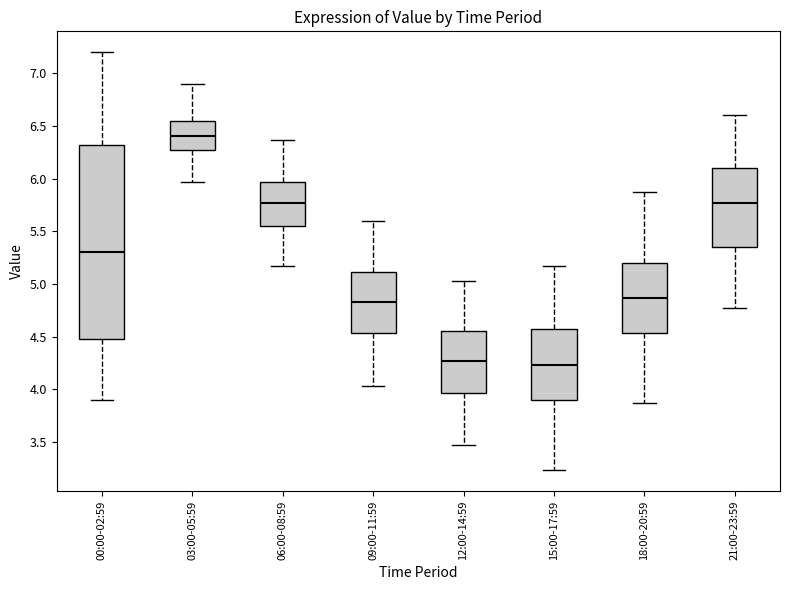

Where is the upper edge of the box for 15:00-17:59 on the y-axis? The values are not printed on the chart, so give them approximately, as read against the axis.

4.55